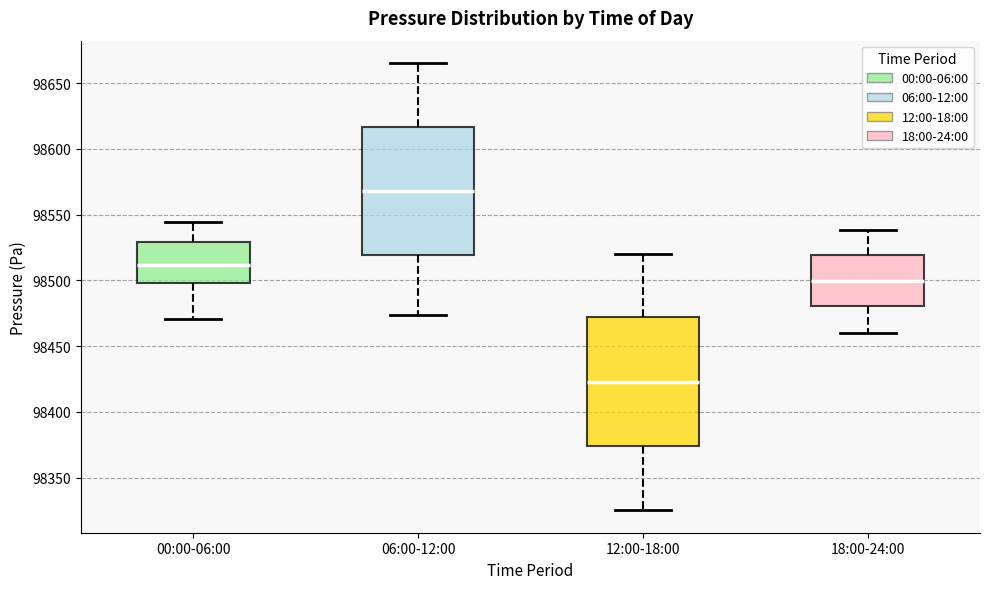

Where is the lower edge of the box for 12:00-18:00 on the y-axis? The values are not printed on the chart, so give them approximately, as read against the axis.

98375